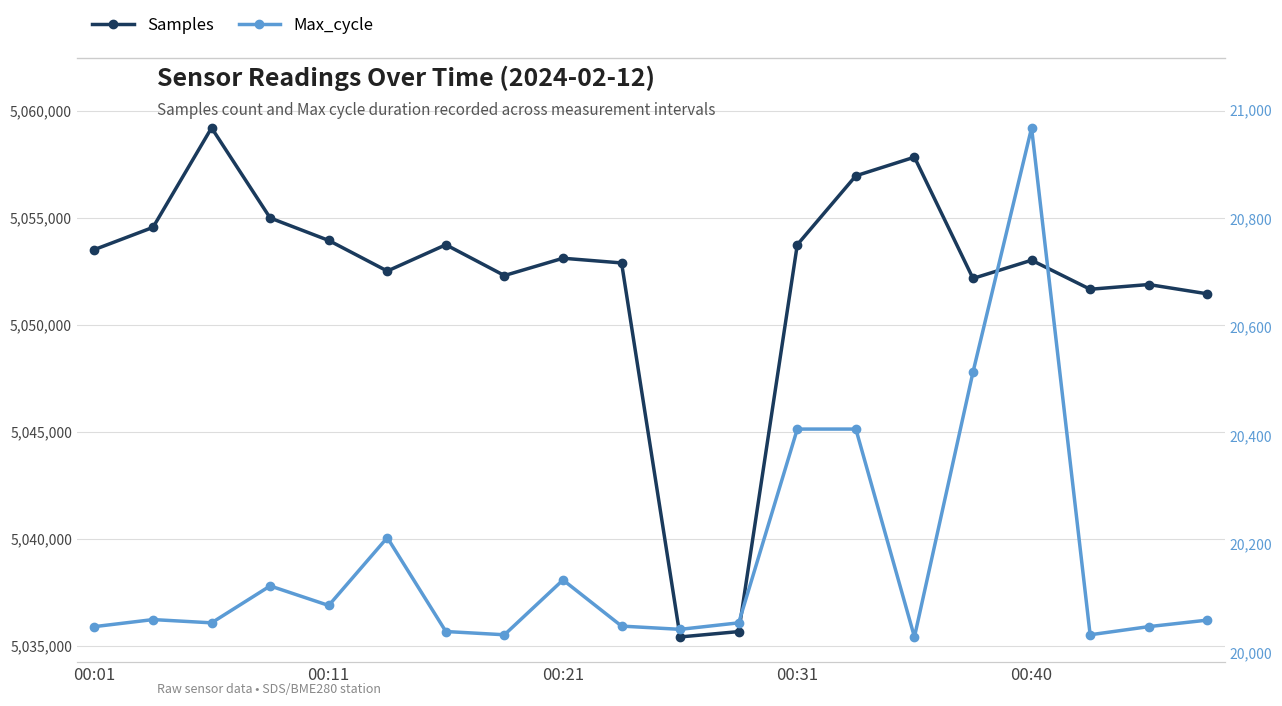

What is the average value of the Max_cycle series?

20171